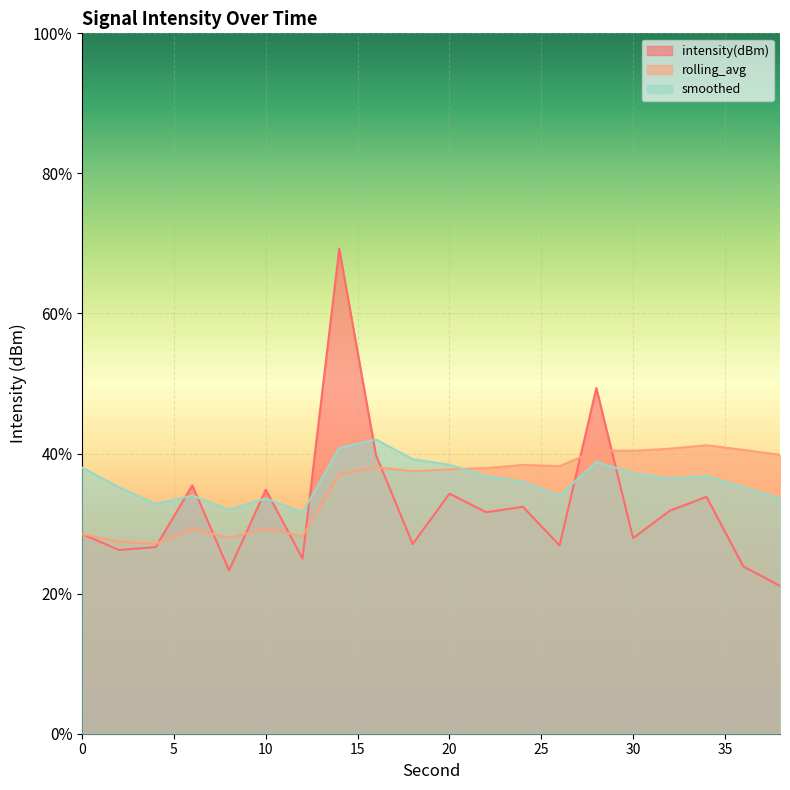

List the labels in order of rolling_avg value, largest first.

34, 32, 36, 28, 30, 38, 24, 26, 16, 22, 20, 18, 14, 10, 6, 0, 12, 8, 2, 4